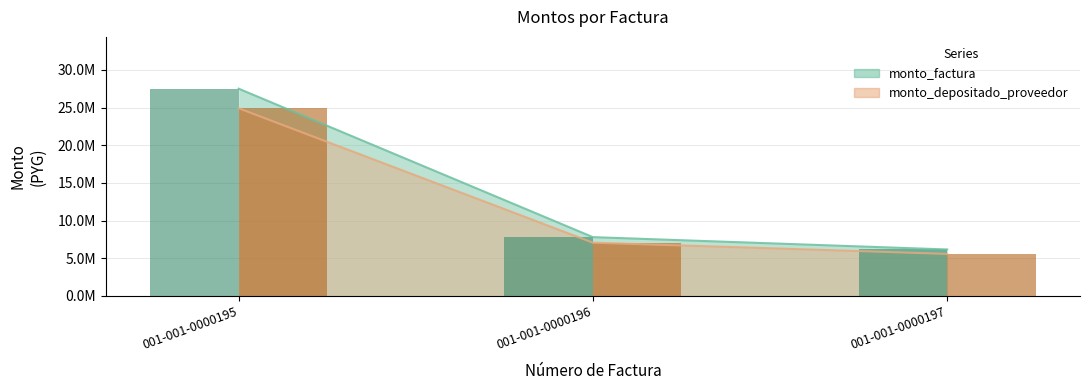

Is the value of monto_factura at 001-001-0000196 greater than the value of monto_depositado_proveedor at 001-001-0000196?

Yes